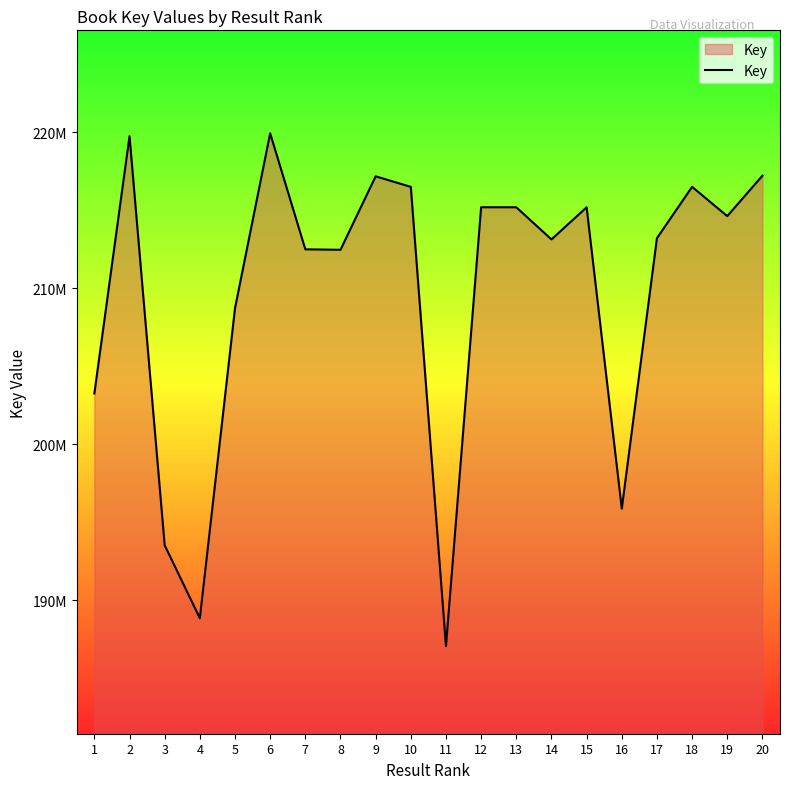

At which category does the data reach its first local valley?

4